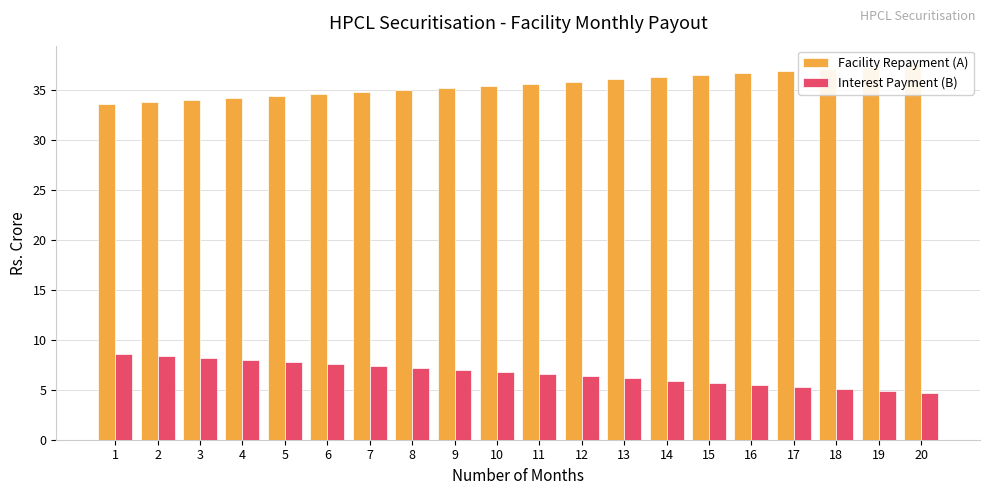

Rank the series by their maximum value, from lowest to highest.

Interest Payment (B), Facility Repayment (A)